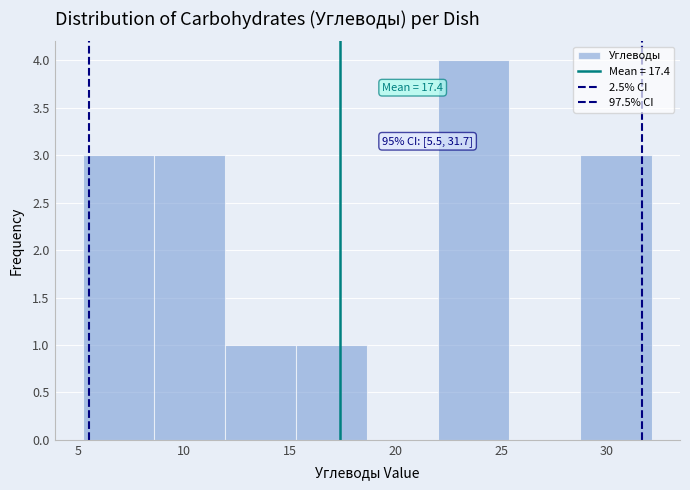

Over which range of the x-axis is the bar tallest?

22.0 to 25.5